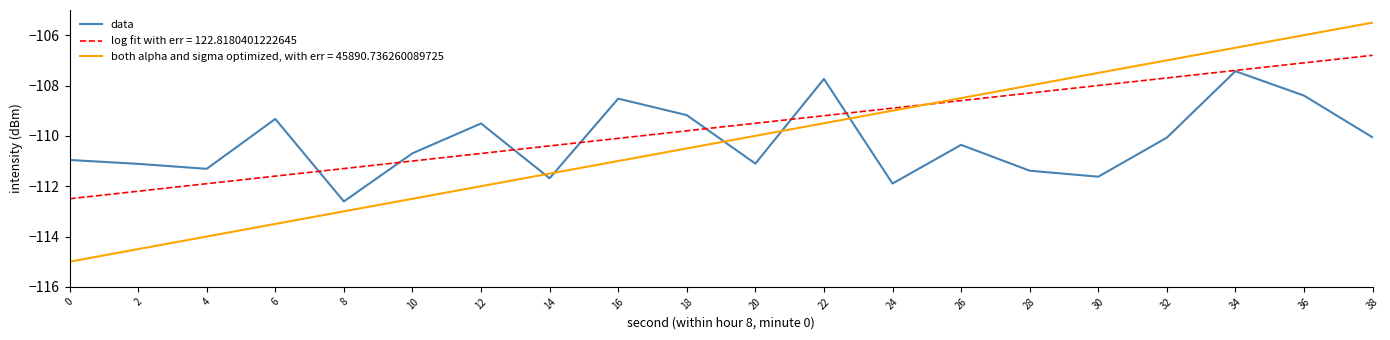

Does the chart have visible grid lines?

No